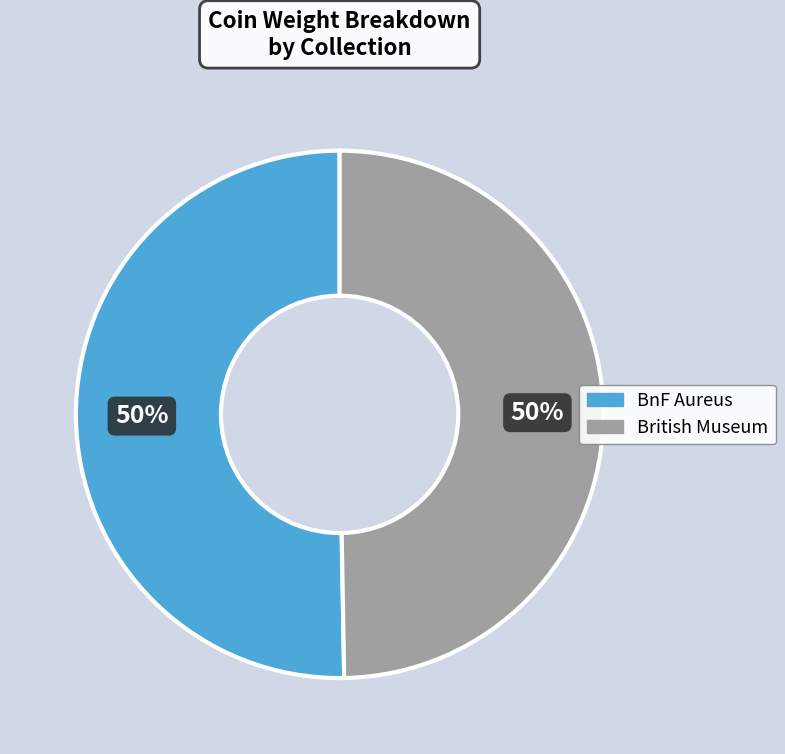

Count the number of slices in the pie.

2